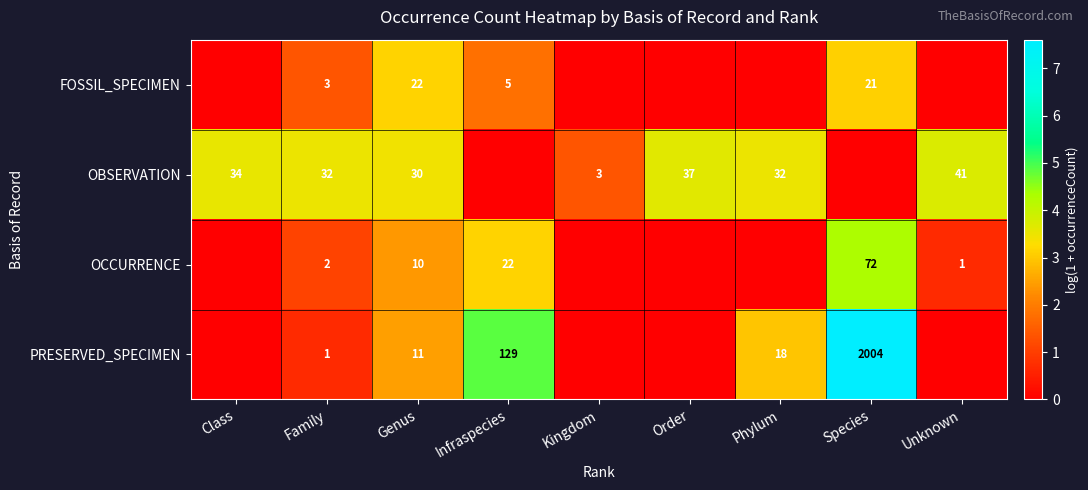

True or false: OBSERVATION has a value of 1.5 at Phylum.

False